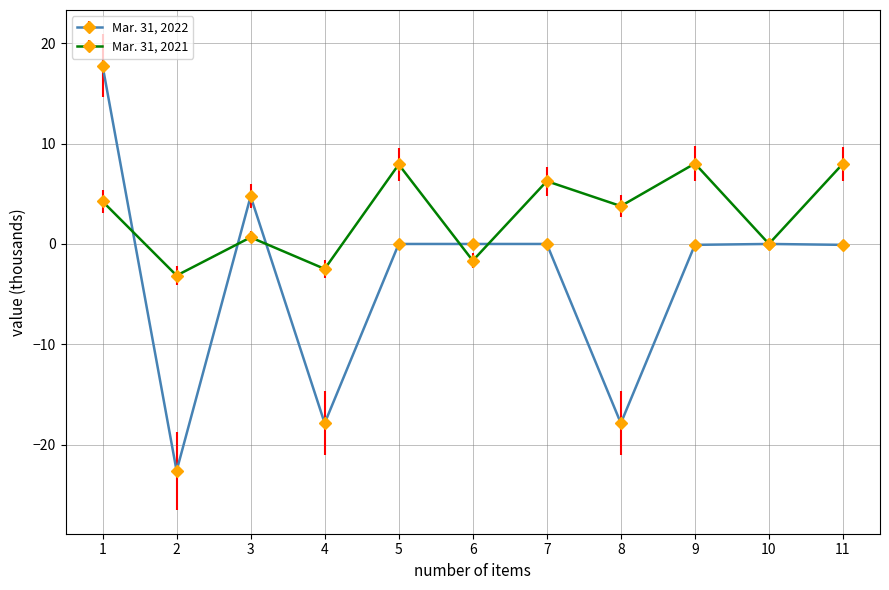

Rank the series by their average value, from lowest to highest.

Mar. 31, 2022, Mar. 31, 2021